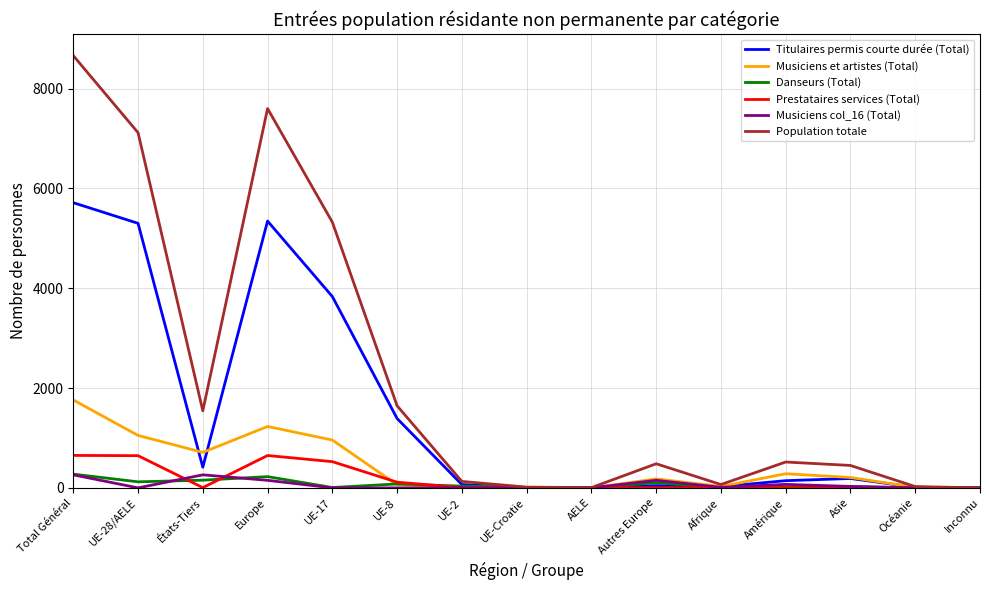

Which series has the largest total across all categories?

Population totale